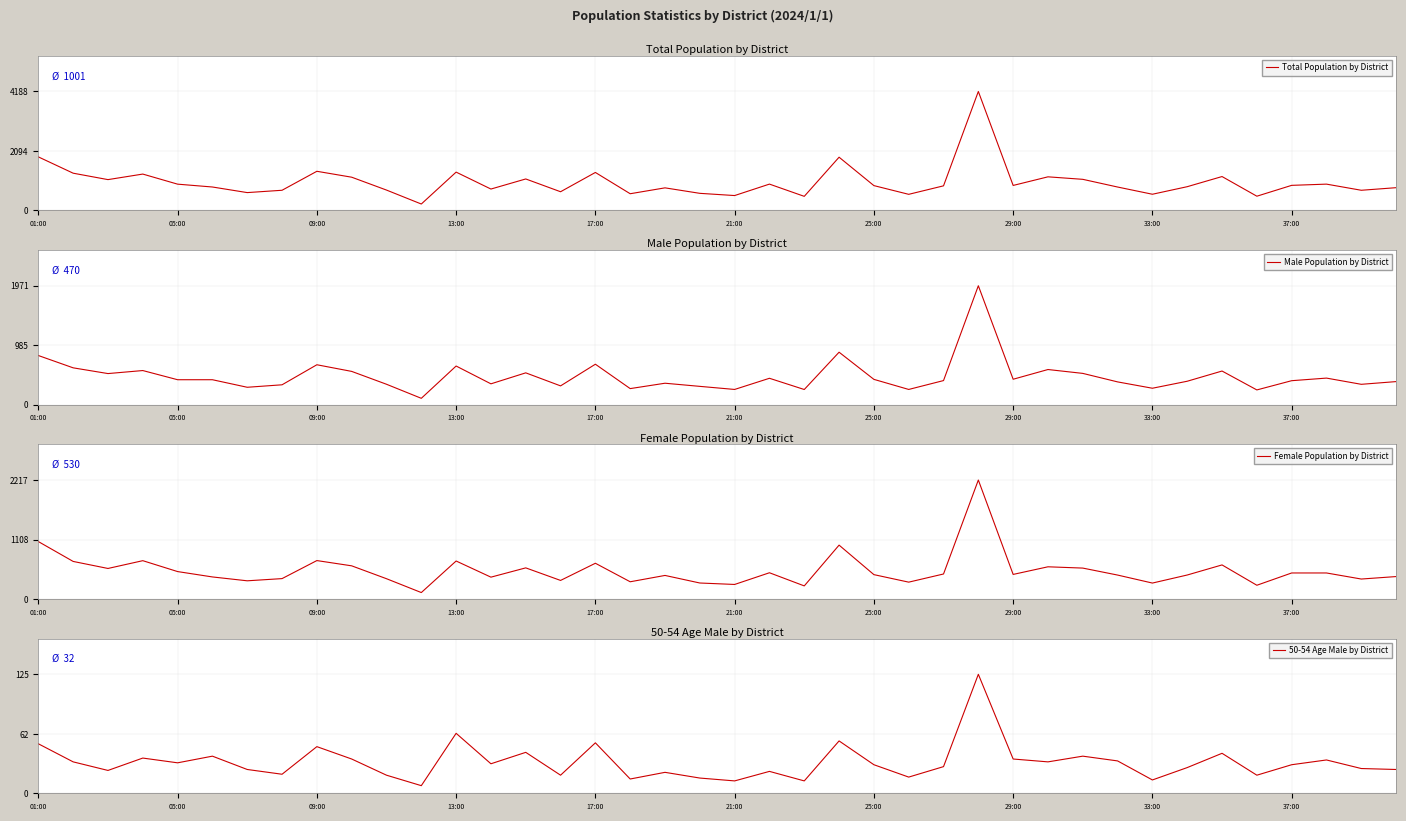

What is the difference between the second highest and second lowest values in the Female Population by District series?

826